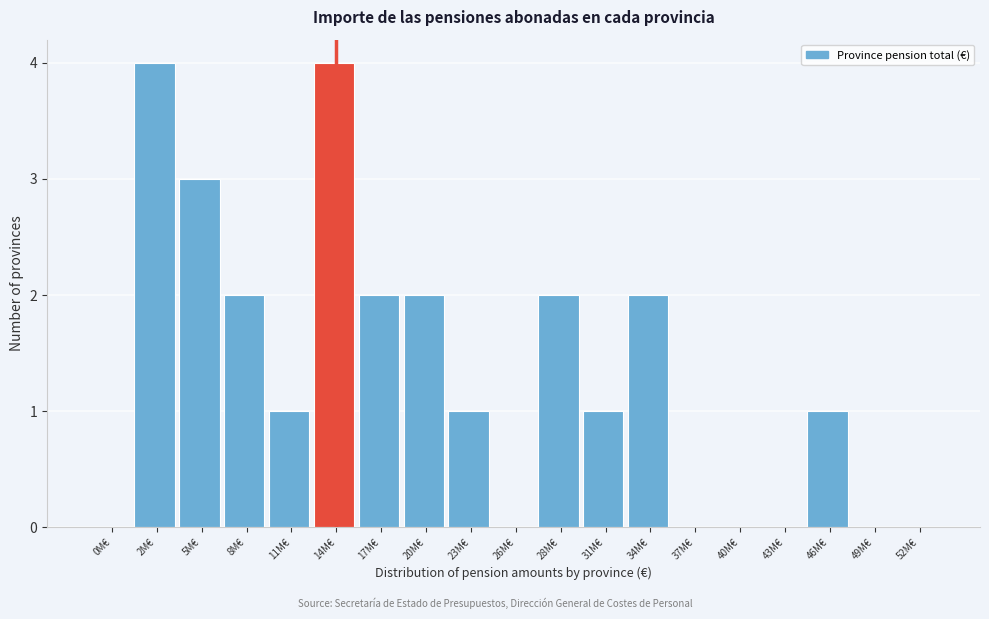

Reading left to right, extract all data points from this chart.

0M€=0	2M€=4	5M€=3	8M€=2	11M€=1	14M€=4	17M€=2	20M€=2	23M€=1	26M€=0	28M€=2	31M€=1	34M€=2	37M€=0	40M€=0	43M€=0	46M€=1	49M€=0	52M€=0